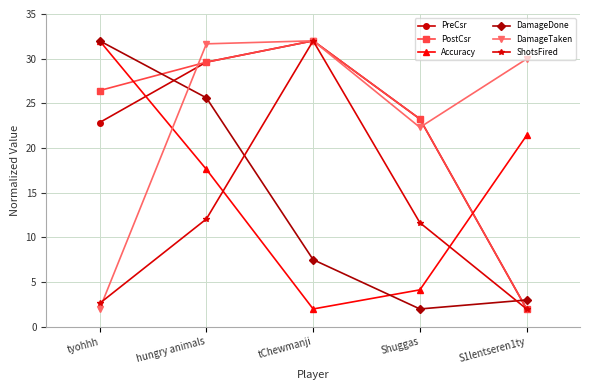

What is the maximum value shown in the chart?

32.0